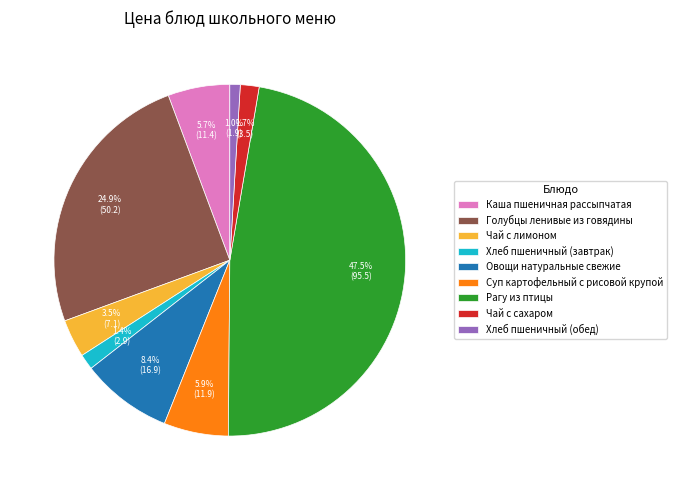

To the nearest percent, what is the combined percentage of Каша пшеничная рассыпчатая and Суп картофельный с рисовой крупой?

12%